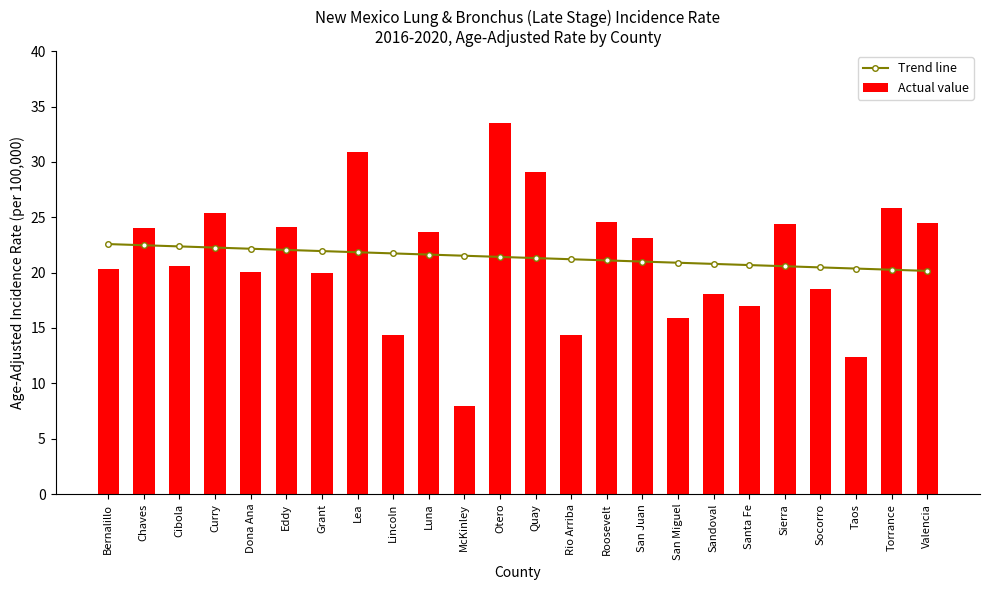

What is the difference between the maximum and minimum values in the Trend line series?

2.4